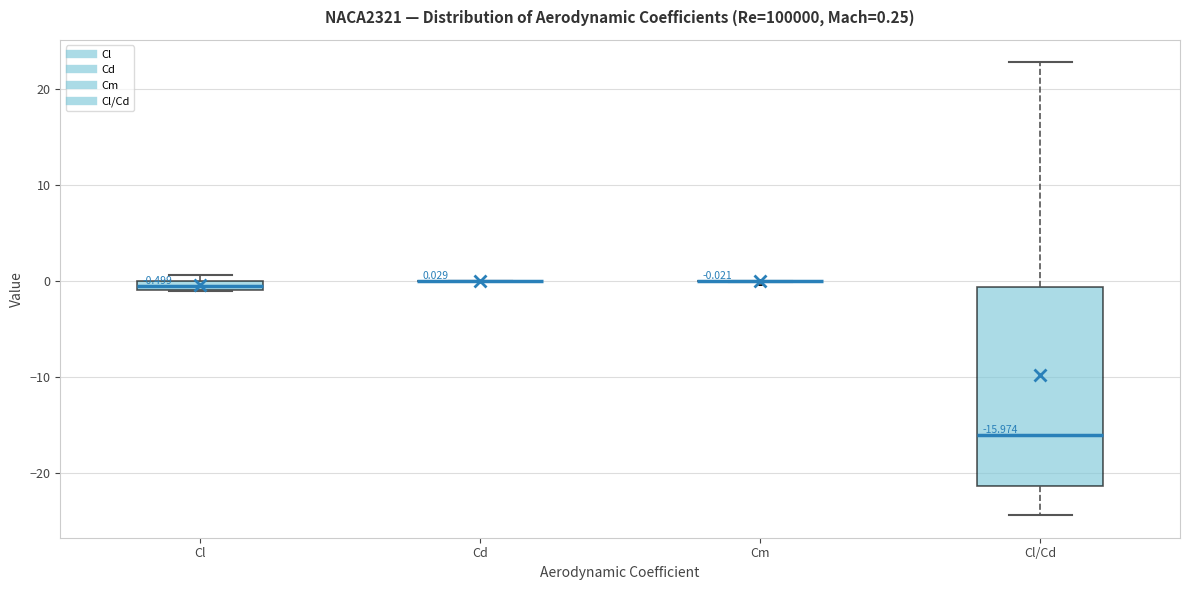

Comparing the boxes themselves (not the whiskers), which one is the tallest?

Cl/Cd